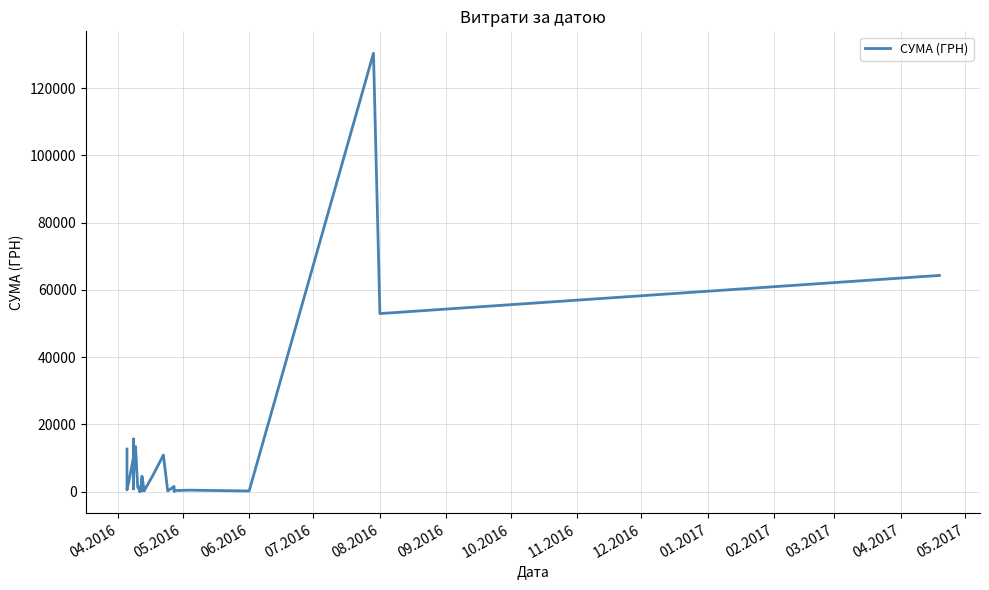

The value at 20 is 407.1. True or false?

False